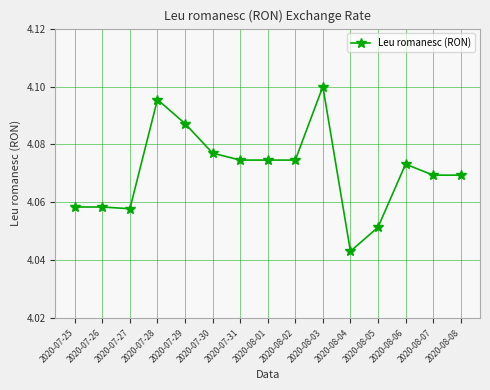

True or false: the data has more than 2 interior local peaks.

True